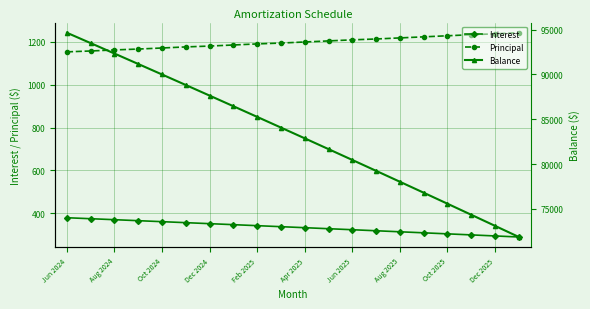

The Principal series shows 2100.2 at Oct 2025. True or false?

False